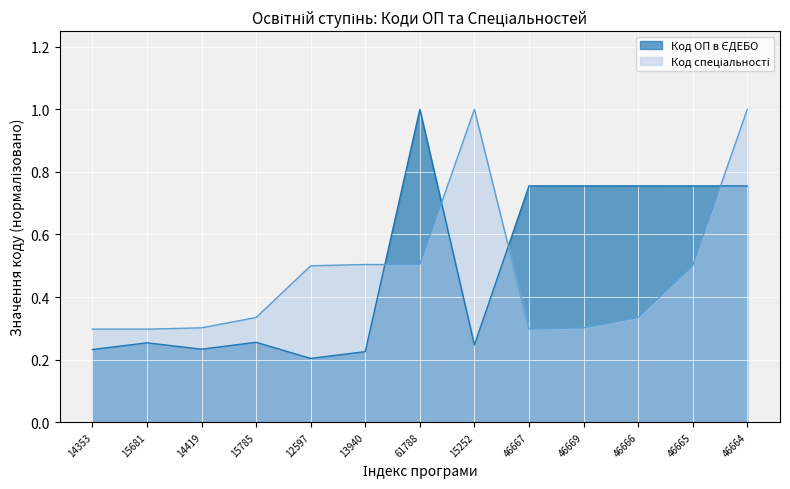

List the series in order of their peak value, highest first.

Код ОП в ЄДЕБО, Код спеціальності